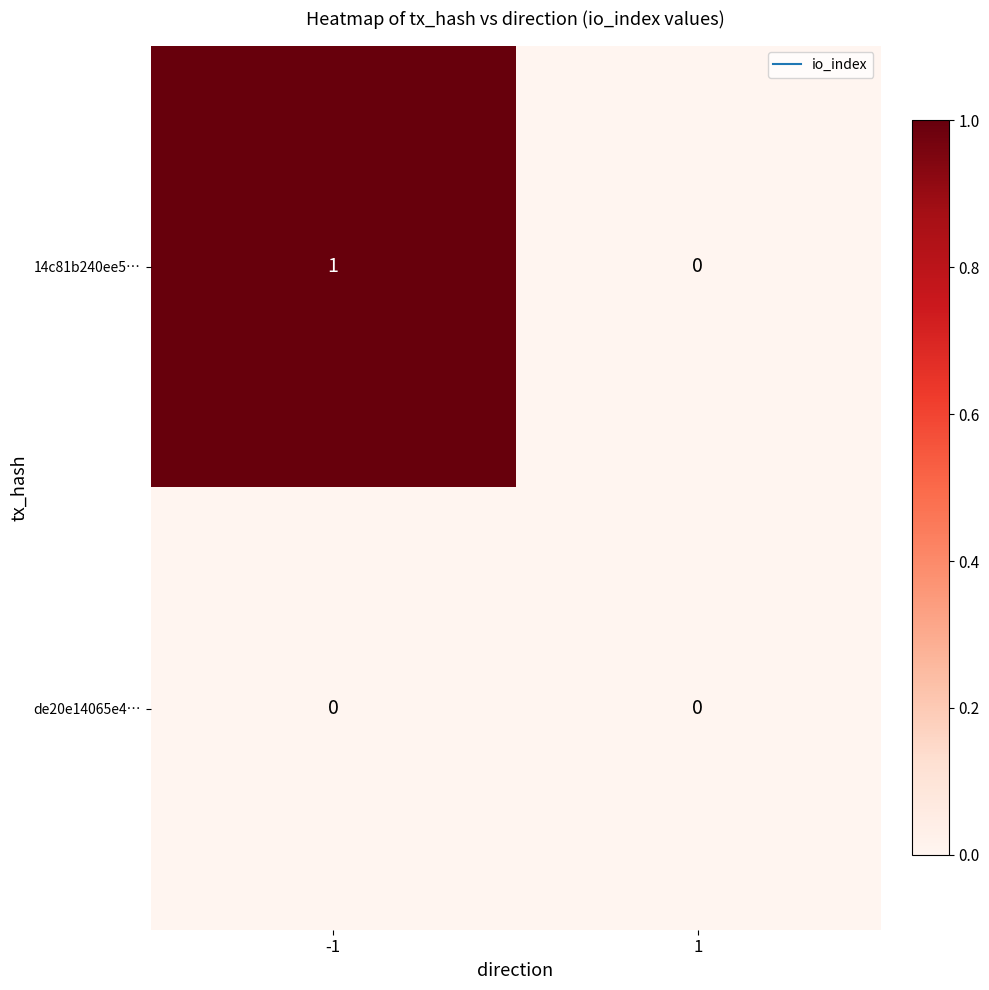

Which series has the largest range (max minus min)?

14c81b240ee5…